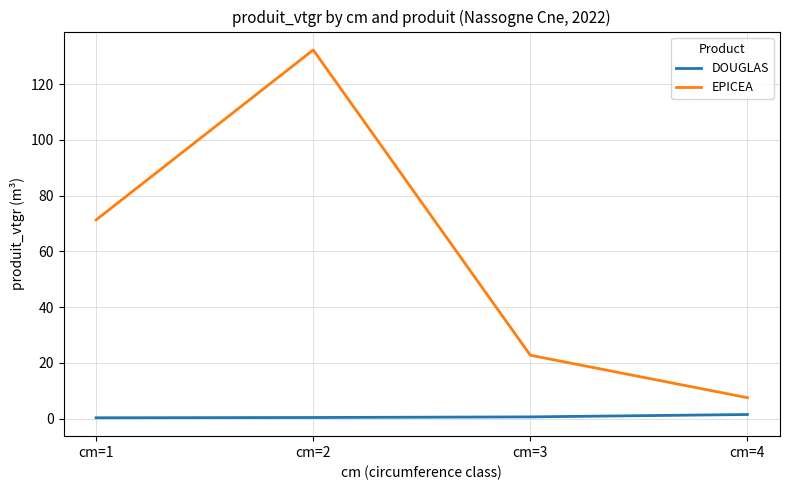

What are all the series names shown in the legend?

DOUGLAS, EPICEA